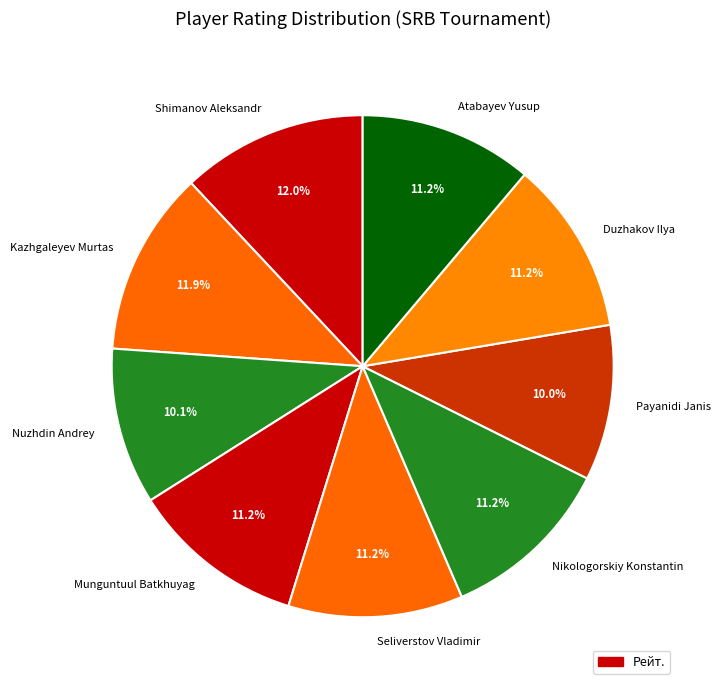

Does Nikologorskiy Konstantin account for over 50% of the chart?

No